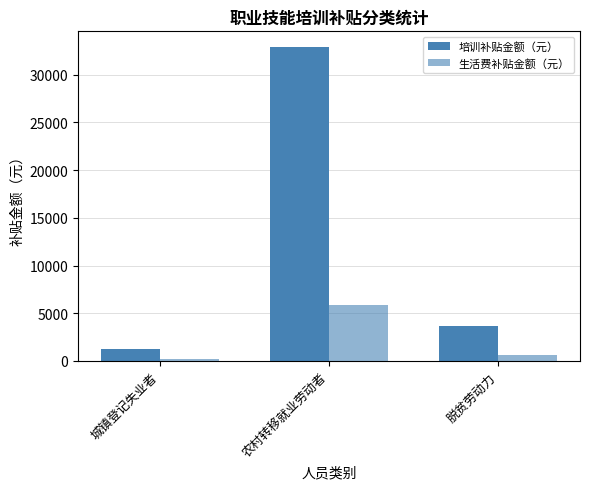

At which label is 生活费补贴金额（元） closest to 3020?

脱贫劳动力